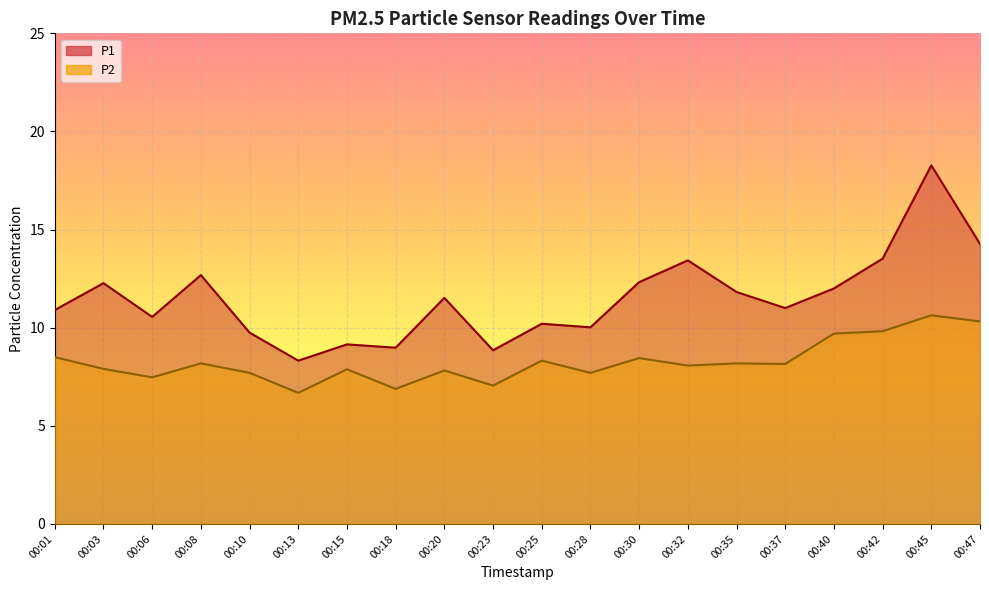

Rank the series at 00:35 from highest to lowest value.

P1, P2